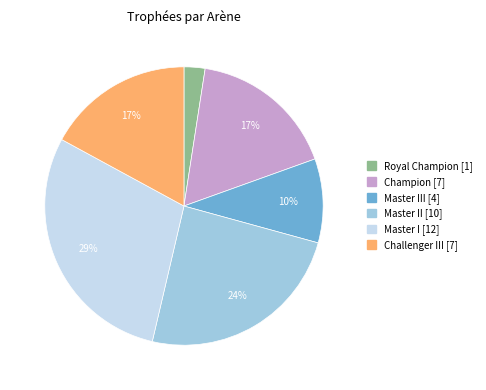

To the nearest percent, what is the difference between the largest and smallest slice percentages?

27%